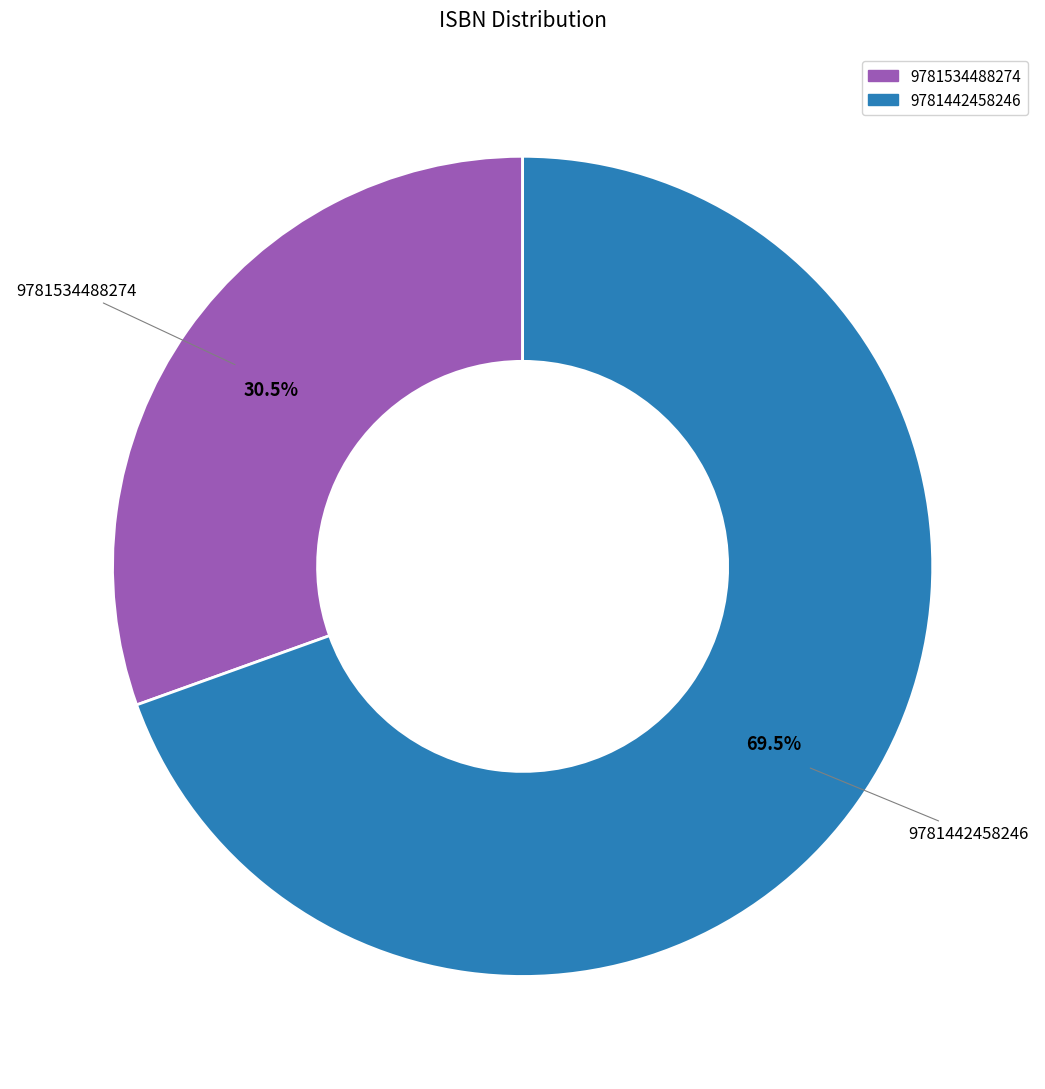

Rank the categories by value from lowest to highest.

9781534488274, 9781442458246